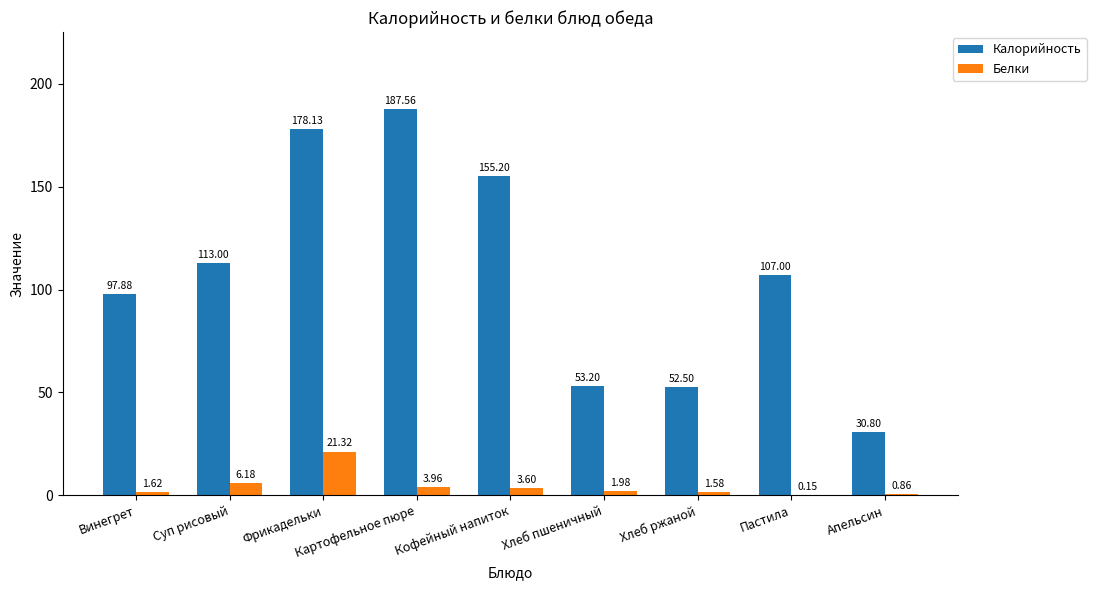

Is the value of Белки at Хлеб ржаной greater than the value of Калорийность at Суп рисовый?

No